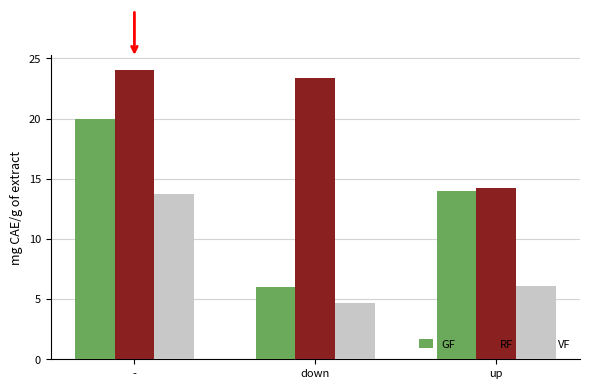

Reading left to right, list all the values displayed in this chart.

GF: 20.0	6.0	14.0
RF: 24.1	23.3	14.2
VF: 13.8	4.7	6.1